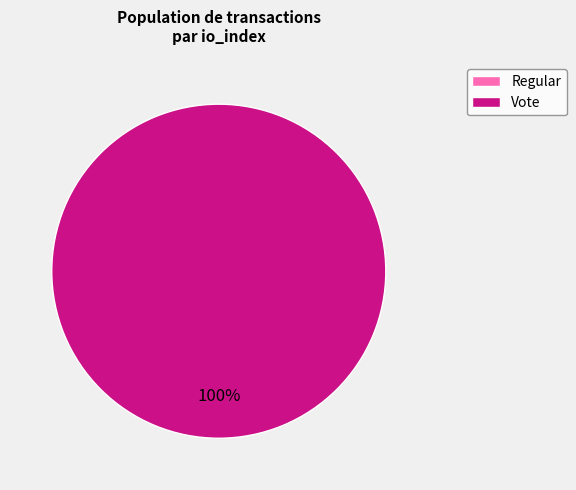

Which category has the smallest portion of the pie?

Regular